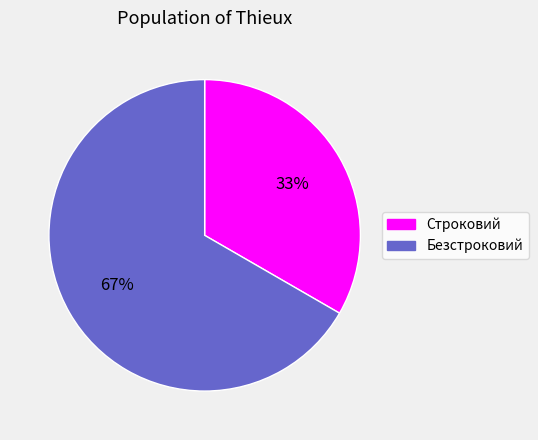

What is the largest slice in the pie chart?

Безстроковий